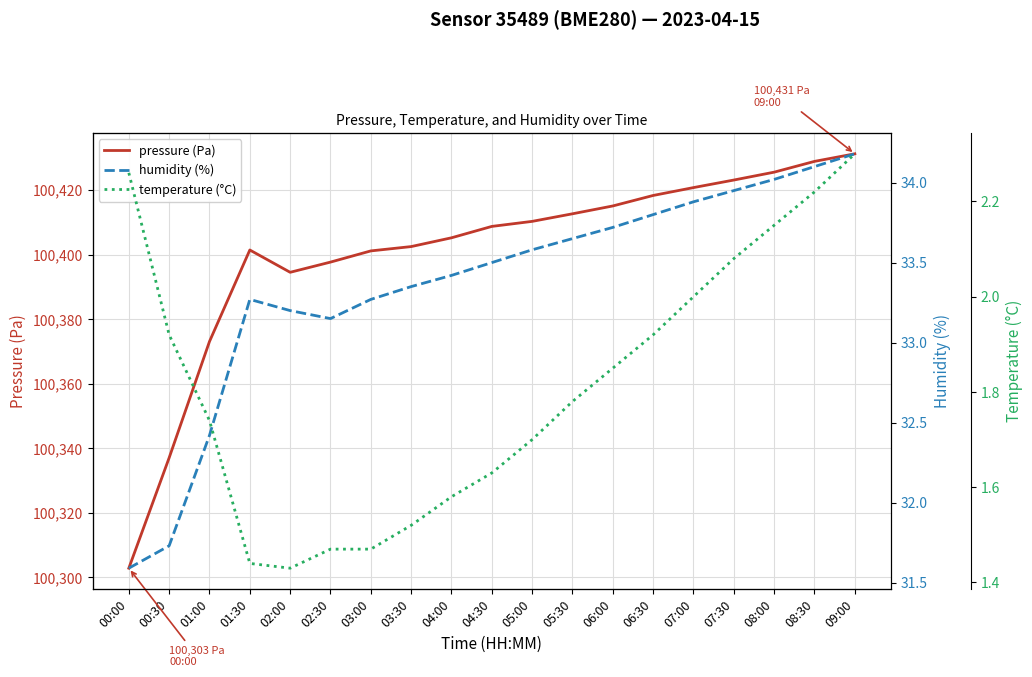

How many interior local valleys does the temperature (°C) series have?

1